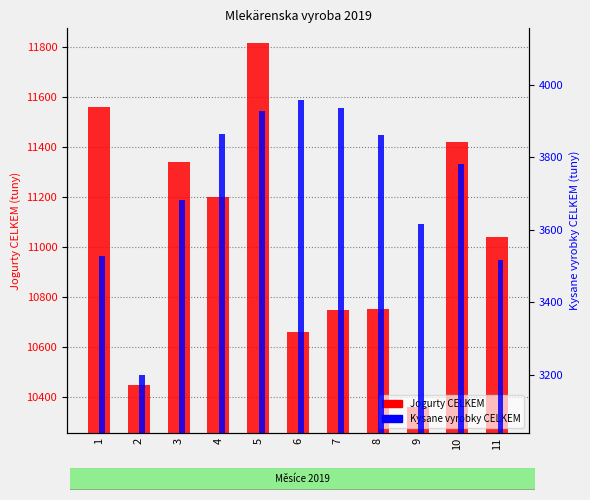

At how many categories does at least one series exceed 8074?

11